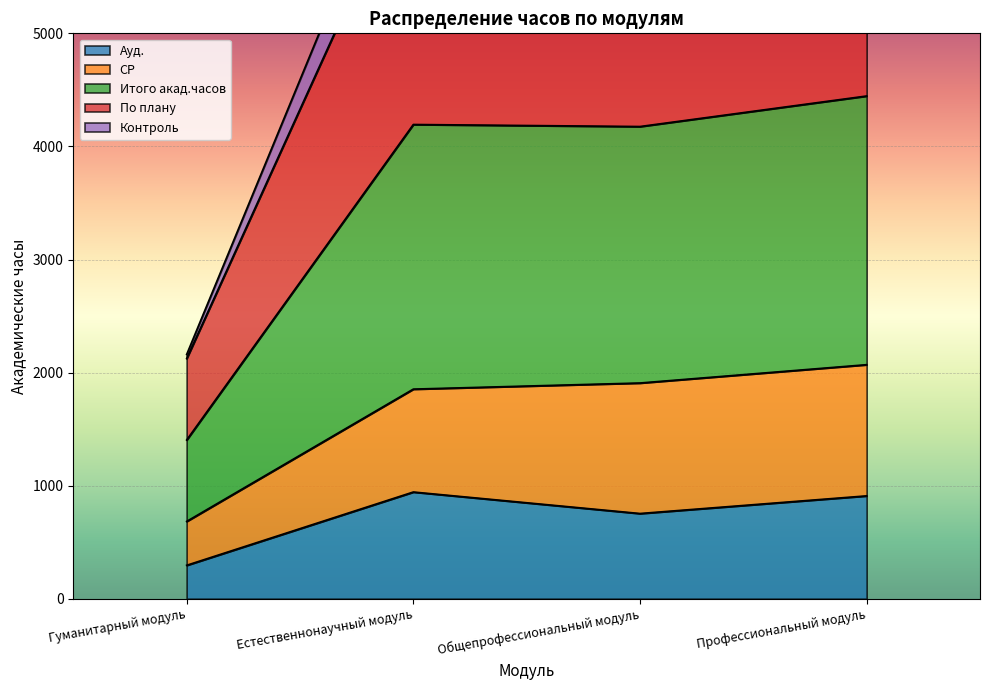

Where is the first local maximum for Ауд.?

Естественнонаучный модуль